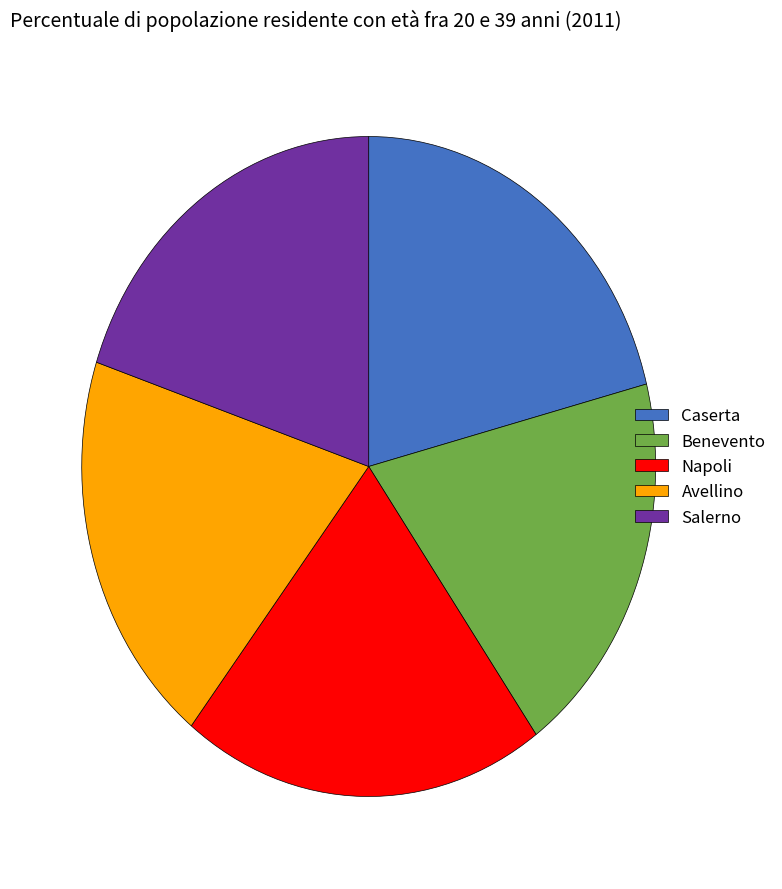

Is the sum of Salerno and Napoli greater than half?

No